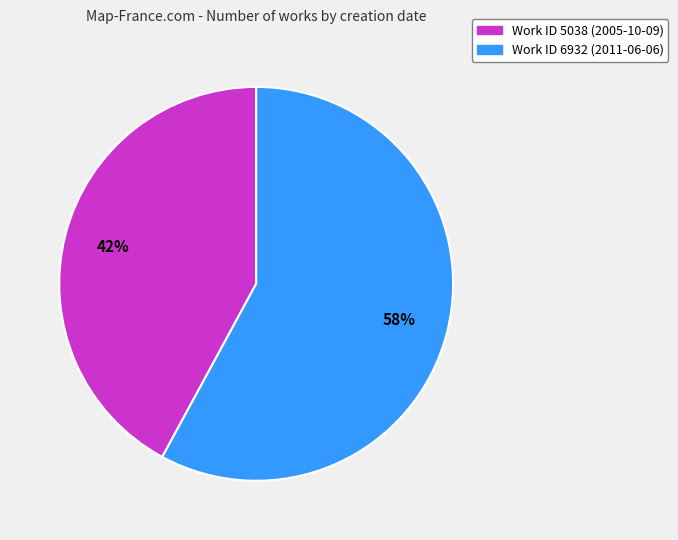

To the nearest percent, what is the average slice percentage?

50%